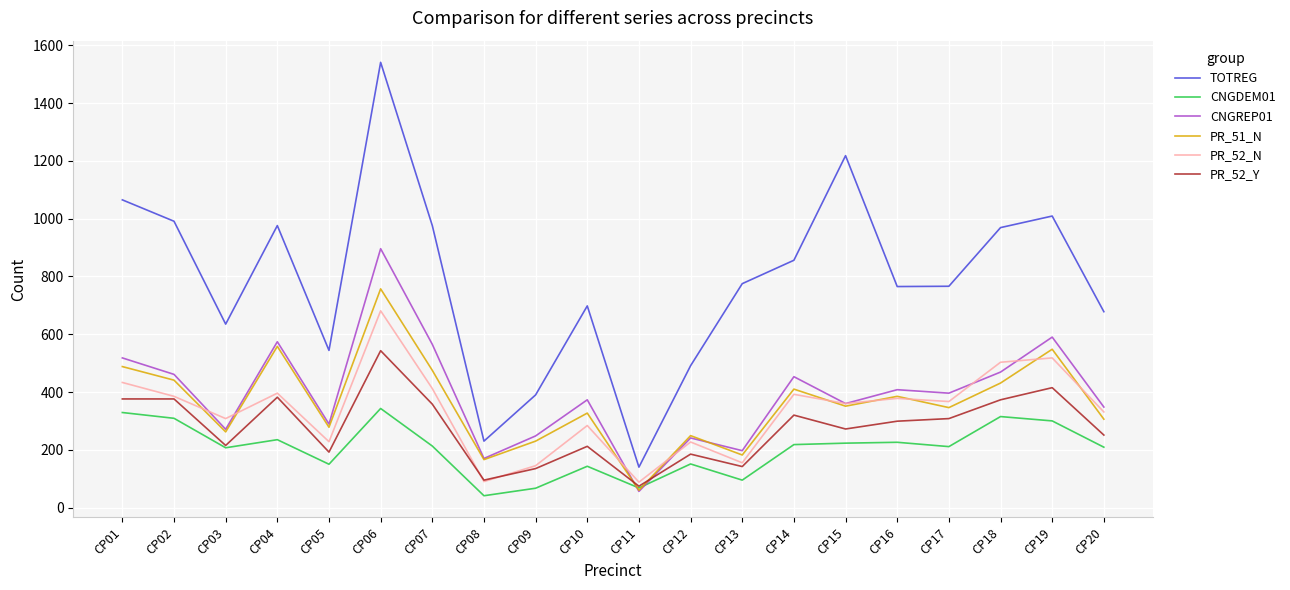

True or false: CNGDEM01 has a value of 259 at CP05.

False